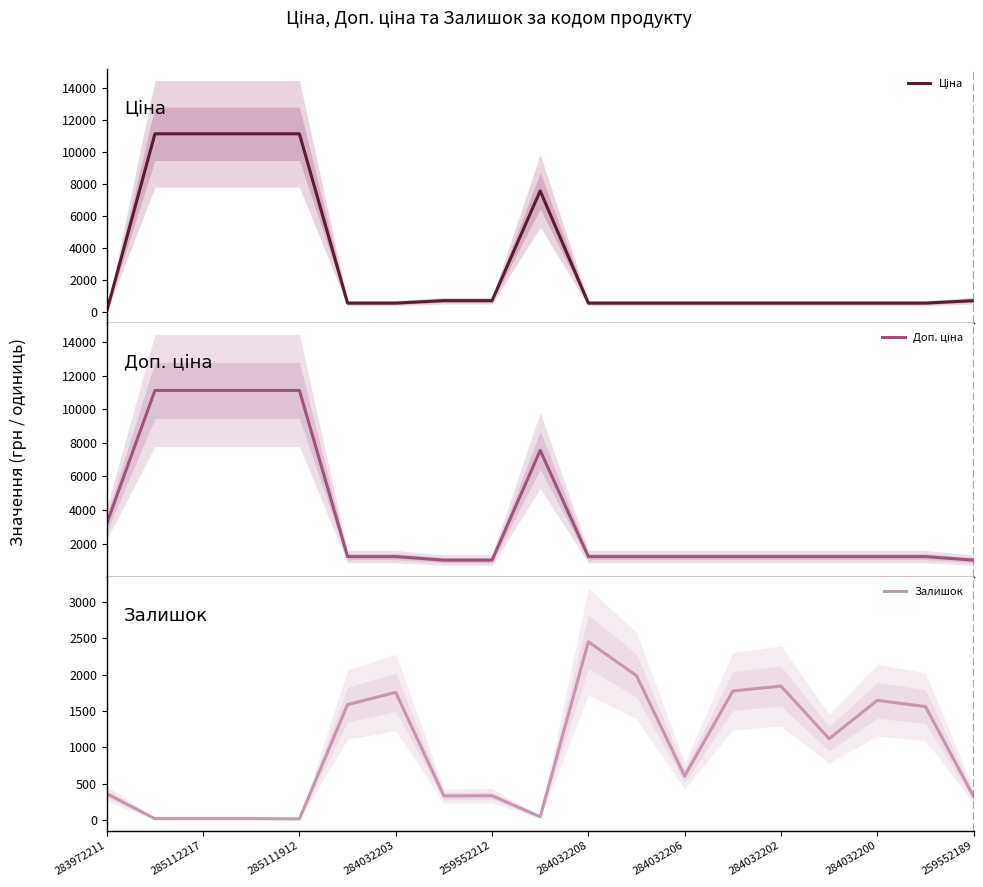

True or false: Залишок has a value of 1756 at 284032203.

True